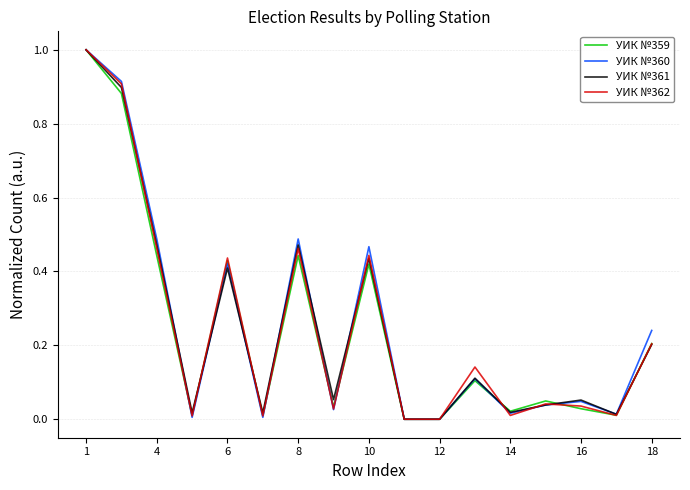

True or false: УИК №361 has more than 0 points higher than both neighbors.

True